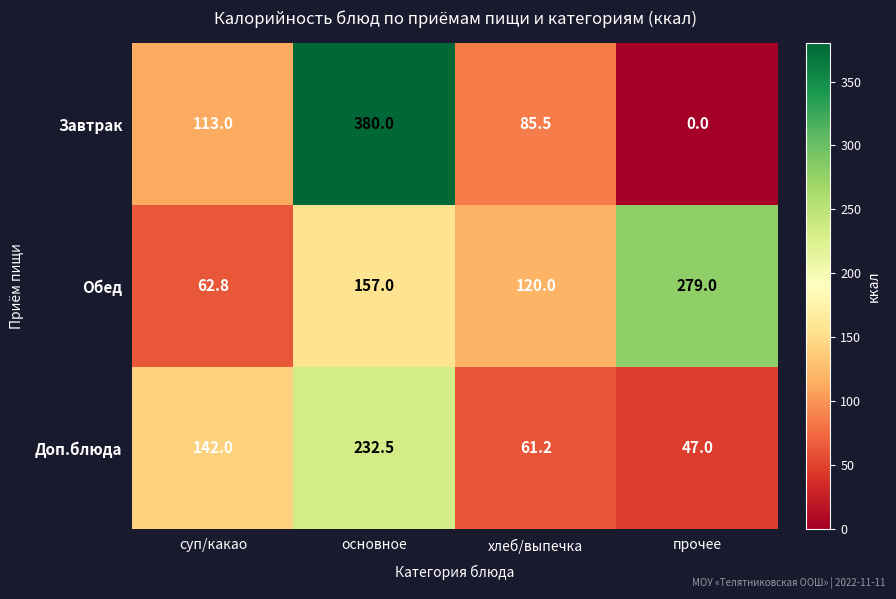

Reading left to right, extract all data points from this chart.

Завтрак: 113.0	380.0	85.5	0.0
Обед: 62.8	157.0	120.0	279.0
Доп.блюда: 142.0	232.5	61.2	47.0